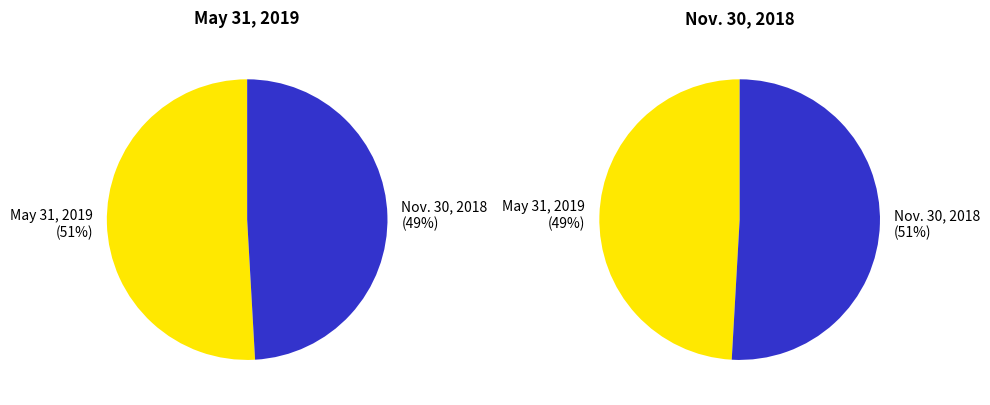

How many slices are in this pie chart?

2